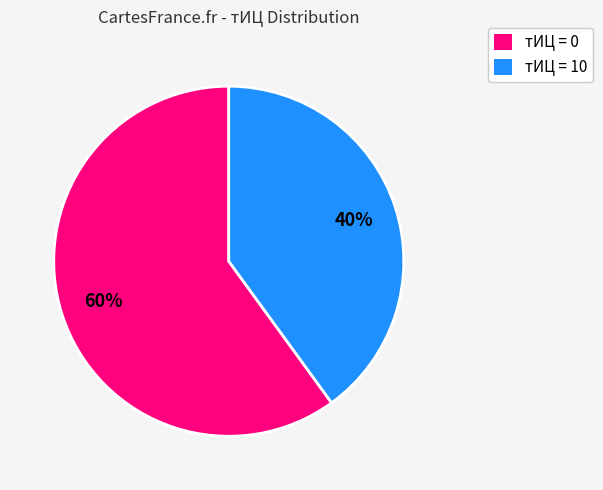

Count the number of slices in the pie.

2